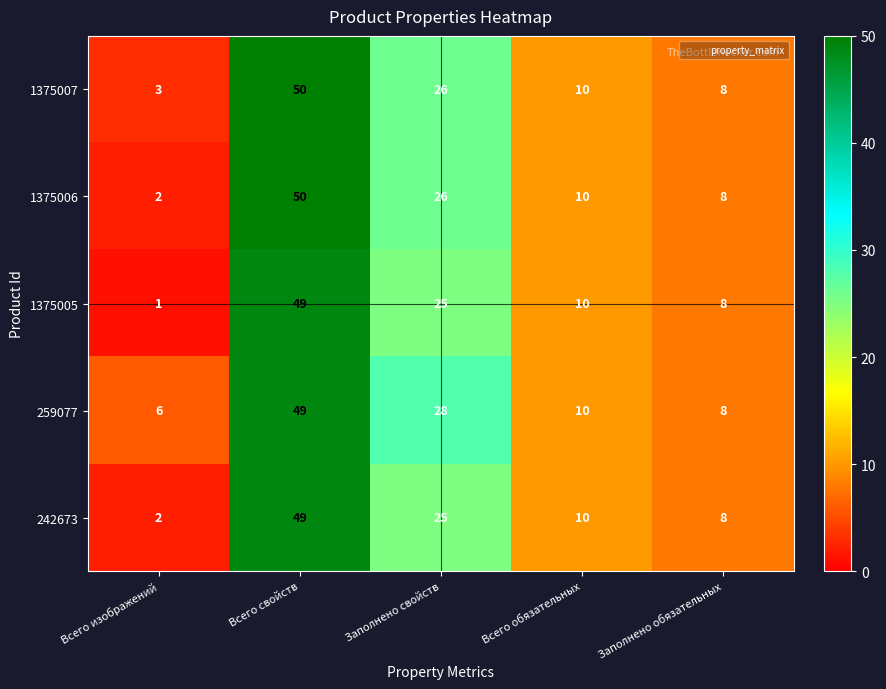

Reading left to right, extract all data points from this chart.

1375007: 3	50	26	10	8
1375006: 2	50	26	10	8
1375005: 1	49	25	10	8
259077: 6	49	28	10	8
242673: 2	49	25	10	8